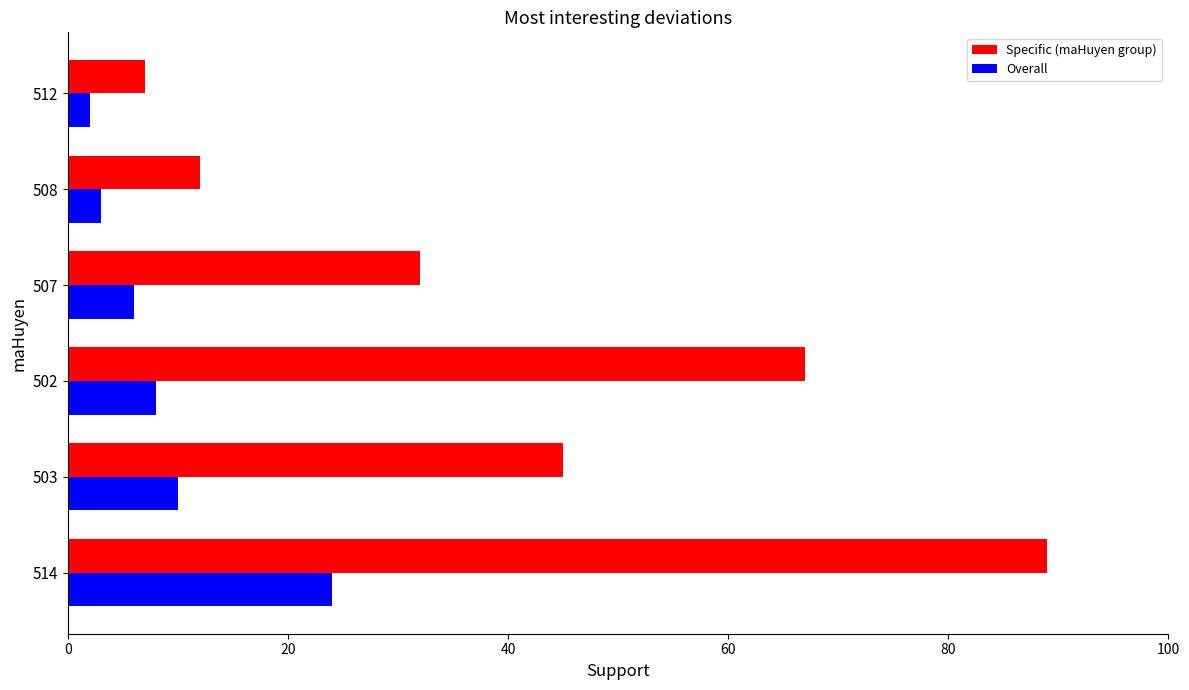

How many categories are shown in the chart?

6